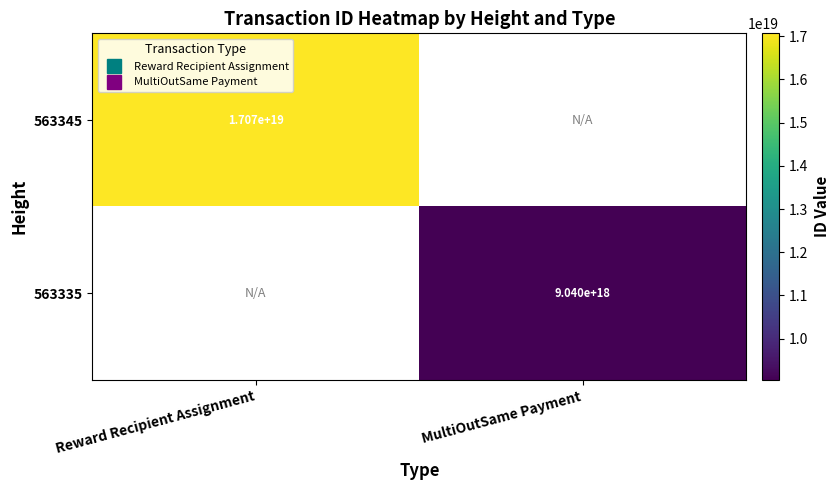

Rank the series by their average value, from highest to lowest.

563345, 563335